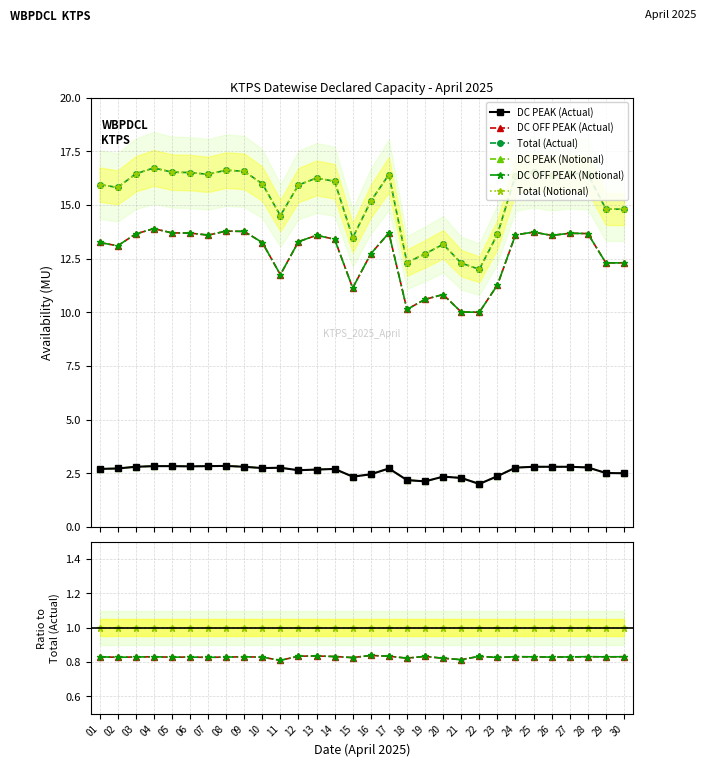

Between 26 and 16, which is larger?

26